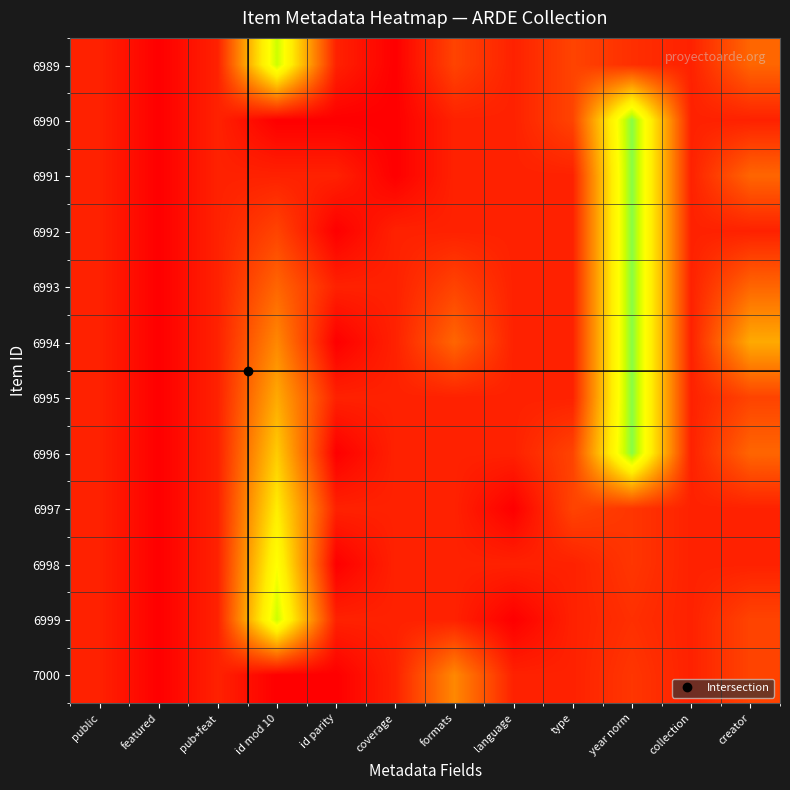

What is the total value across all series at formats?

19.0